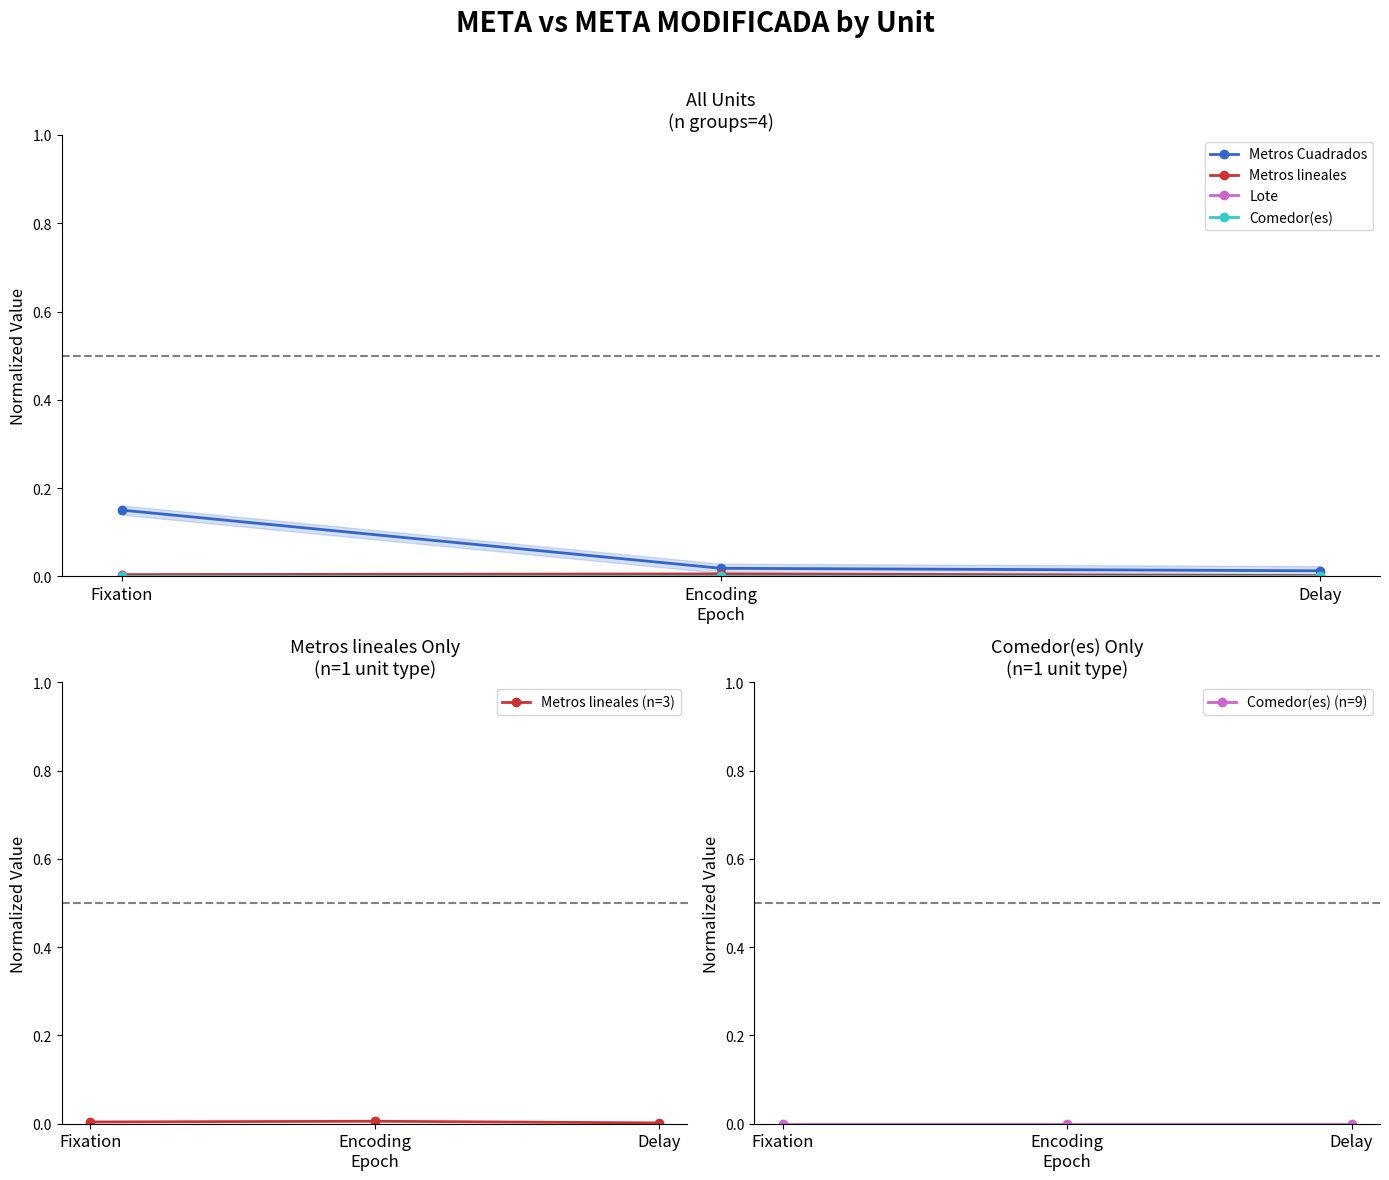

At which category does the chart reach its peak across all series?

Fixation